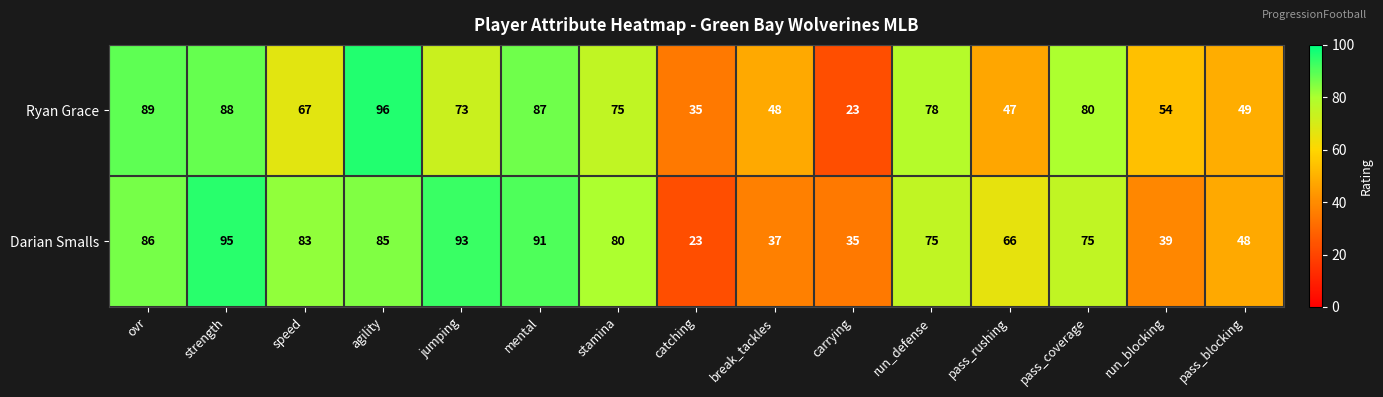

Which category has the highest value across all series?

agility